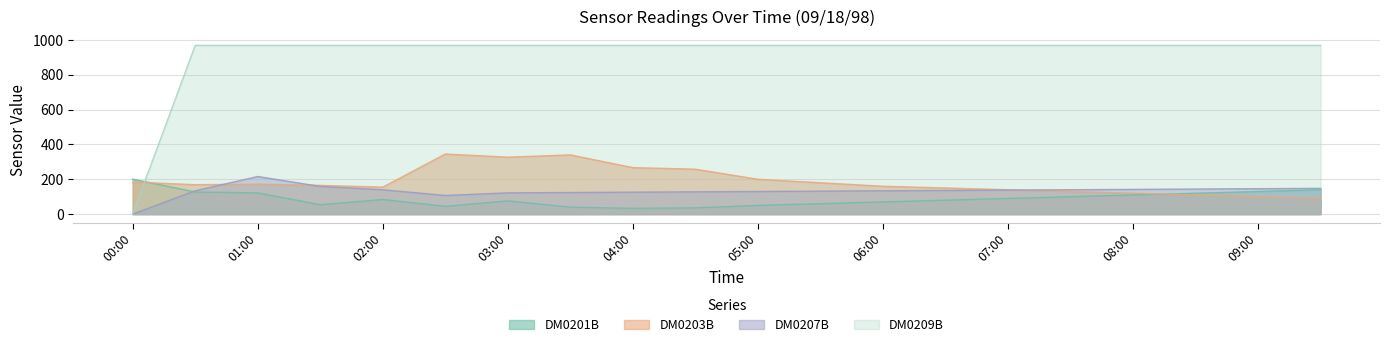

What is the sum of the DM0201B values at 05:30 and 00:30?

187